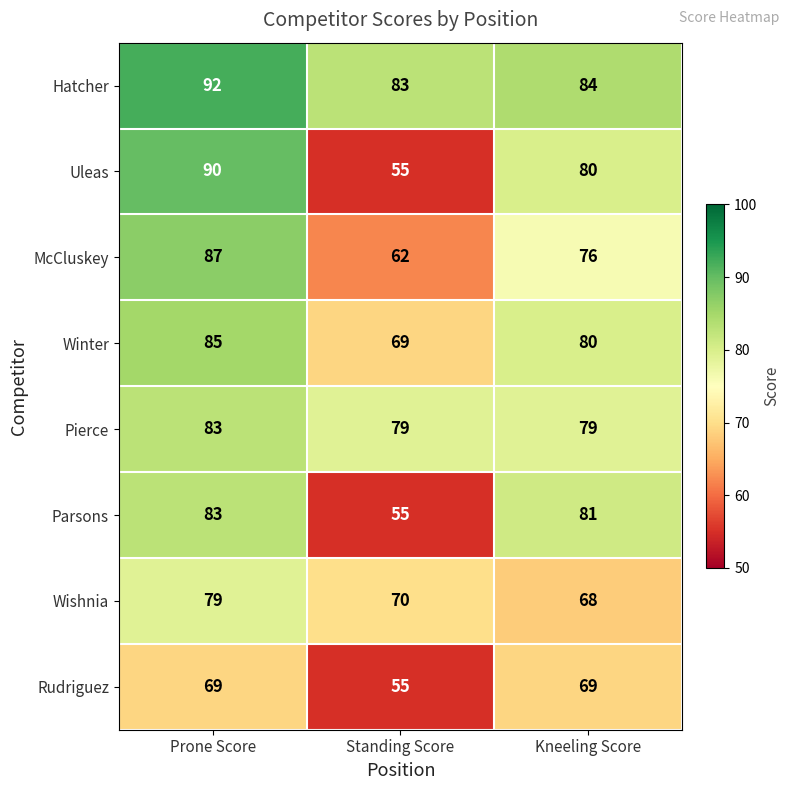

Read the Uleas value at Prone Score.

90